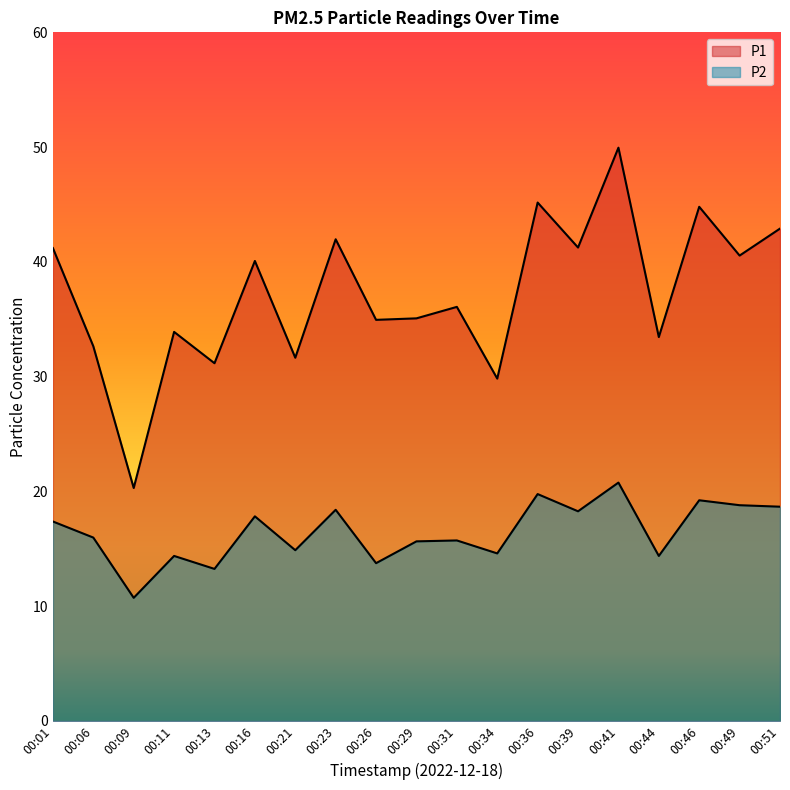

True or false: P2 and P1 intersect in this chart.

False